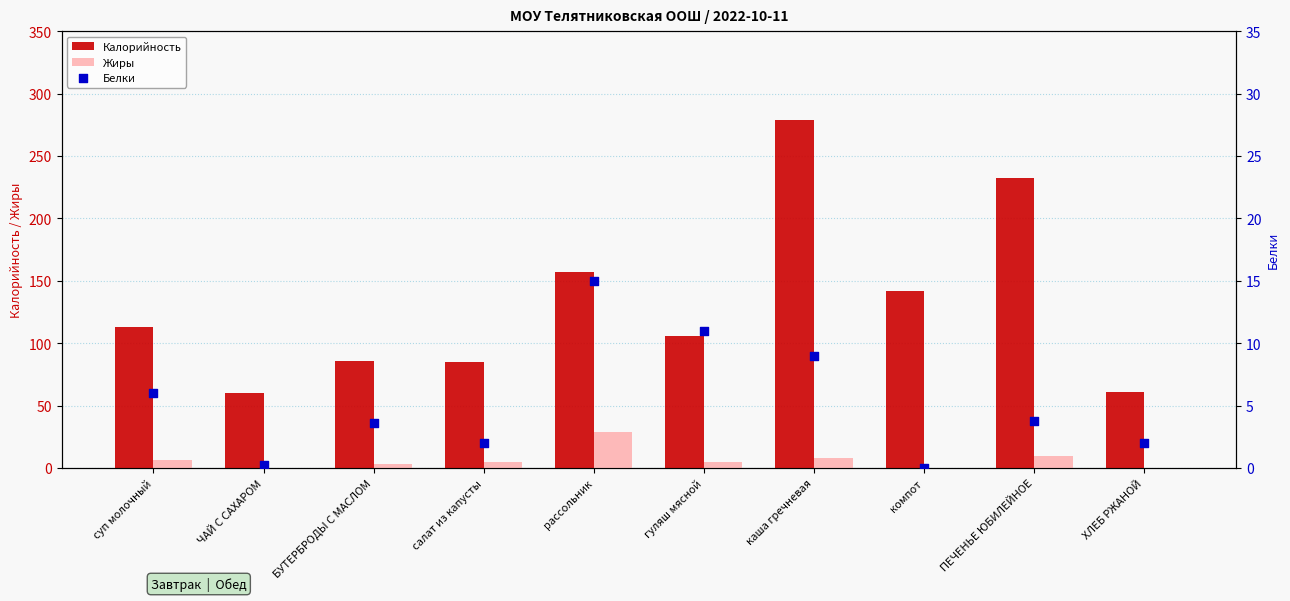

Which series has the largest Y range (max minus min)?

Калорийность